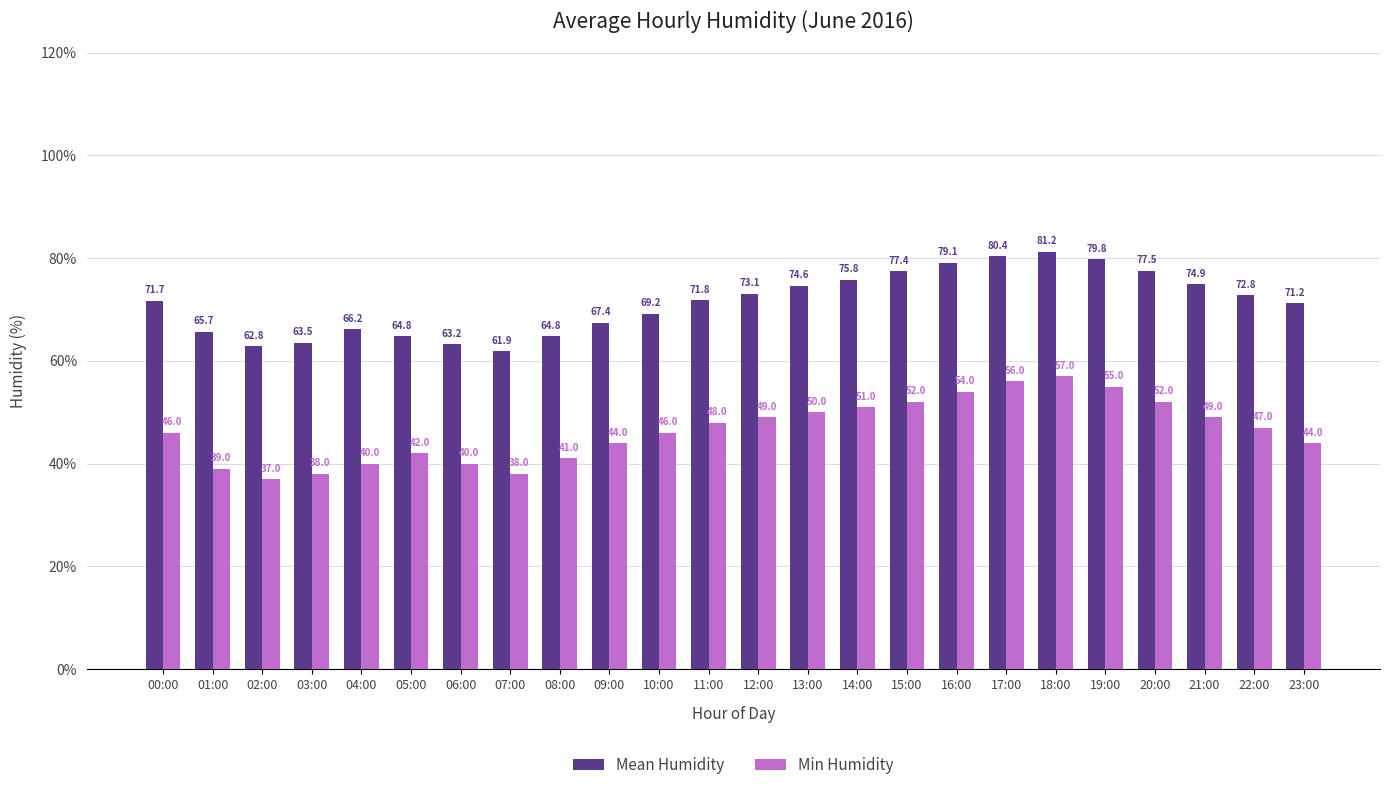

What are all the series names shown in the legend?

Mean Humidity, Min Humidity